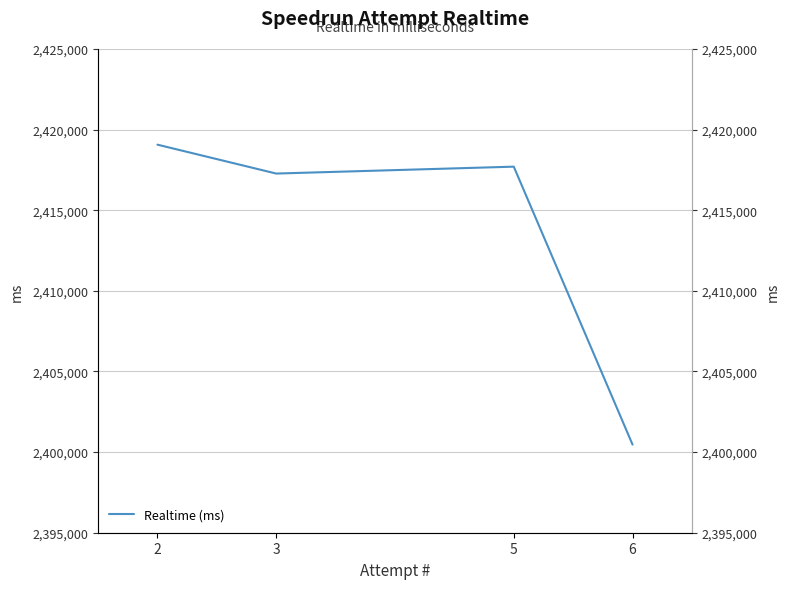

Rank the categories by value from lowest to highest.

6, 3, 5, 2